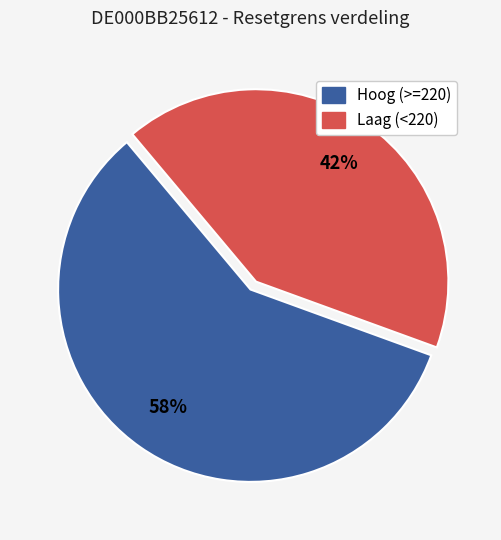

Is there a majority slice in this chart?

Yes